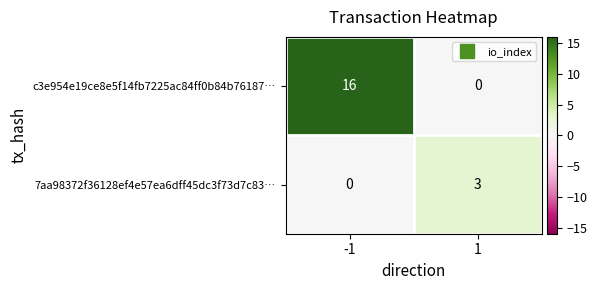

What is the difference between the 7aa98372f36128ef4e57ea6dff45dc3f73d7c83… values at 1 and -1?

3